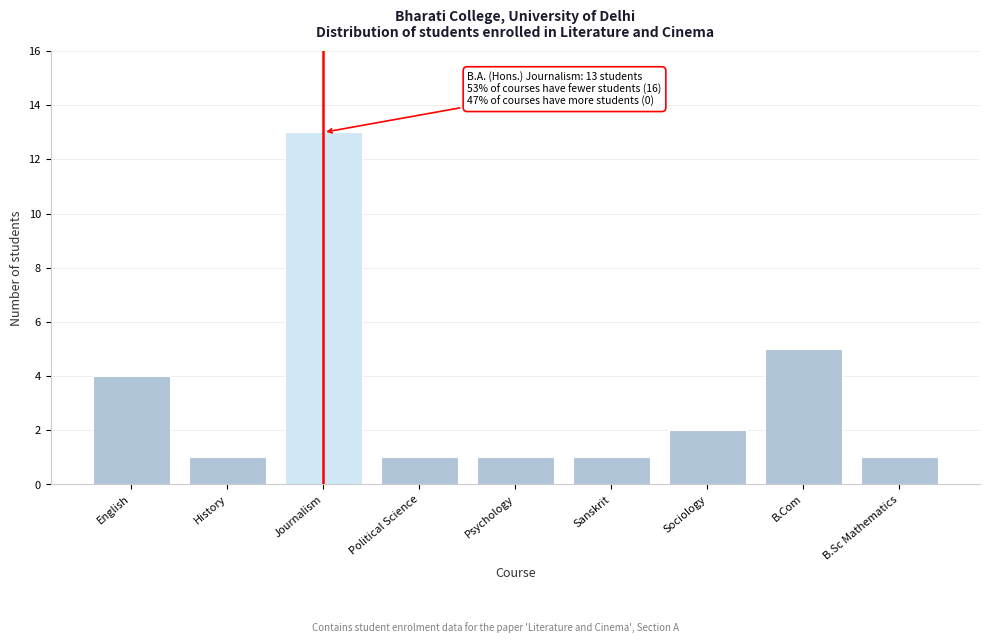

Reading left to right, transcribe all the data shown in this chart.

English=4	History=1	Journalism=13	Political Science=1	Psychology=1	Sanskrit=1	Sociology=2	B.Com=5	B.Sc Mathematics=1